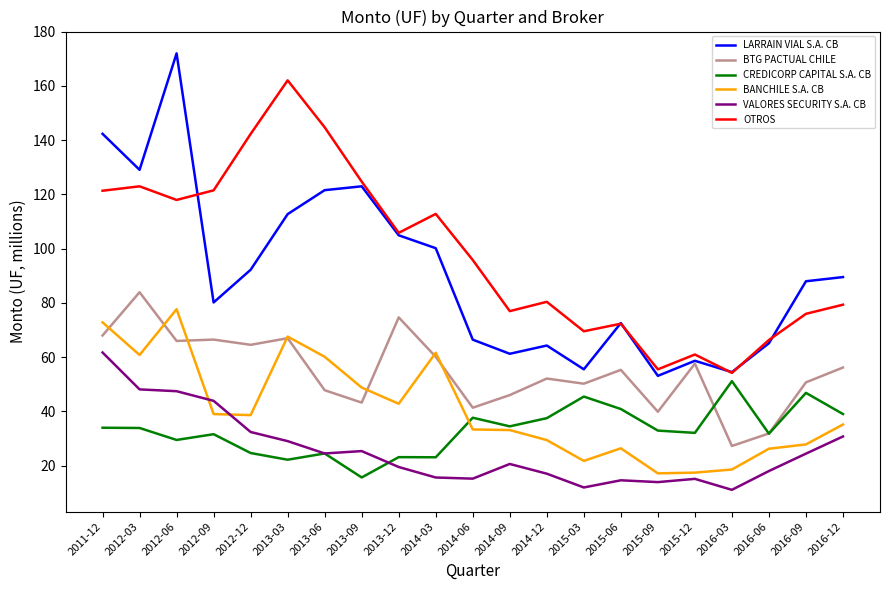

True or false: OTROS has more than 0 interior local peaks.

True